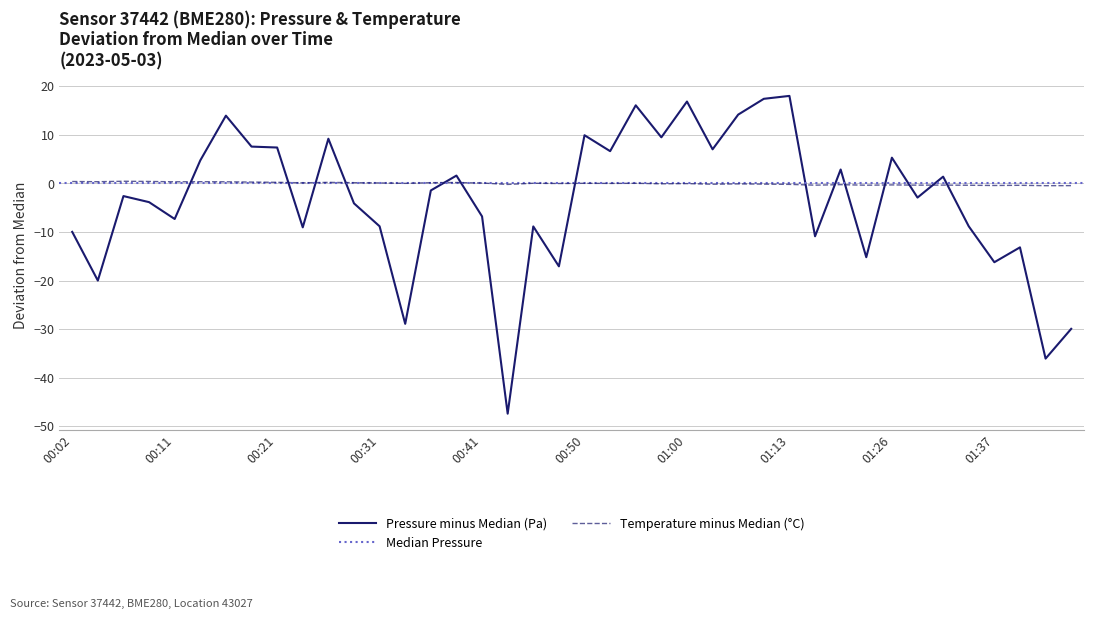

True or false: temperature has a value of 0.0 at 00:53.

False